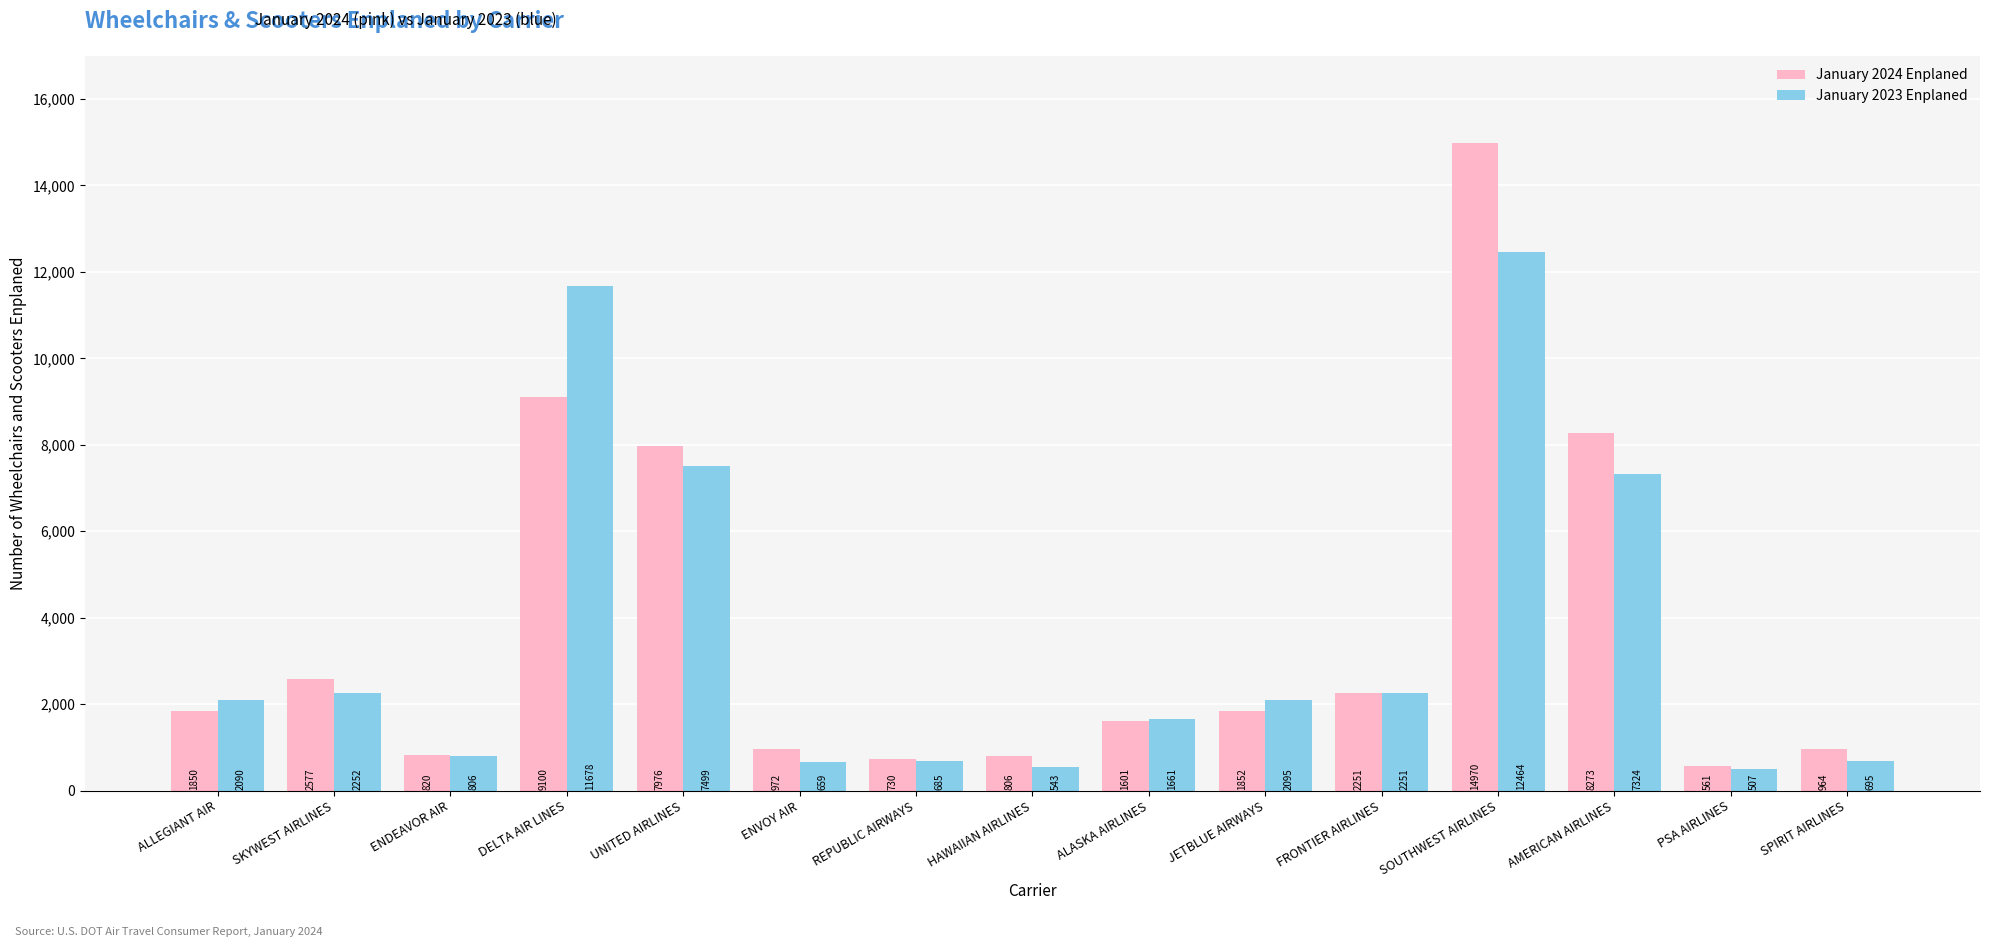

What value does the January 2024 Enplaned series have at FRONTIER AIRLINES, to the nearest 100?

2300